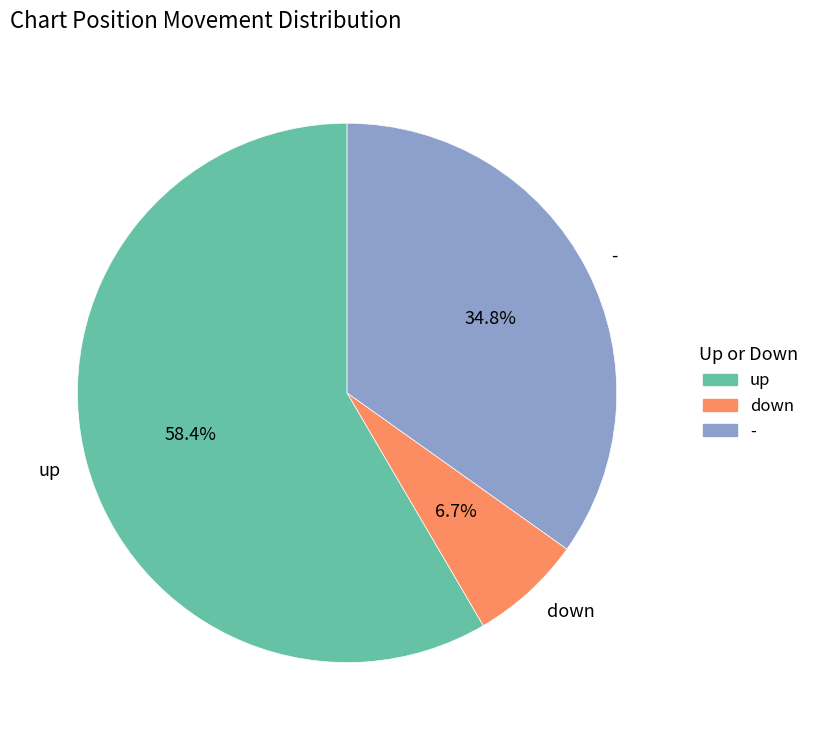

Which slice is the smallest?

down